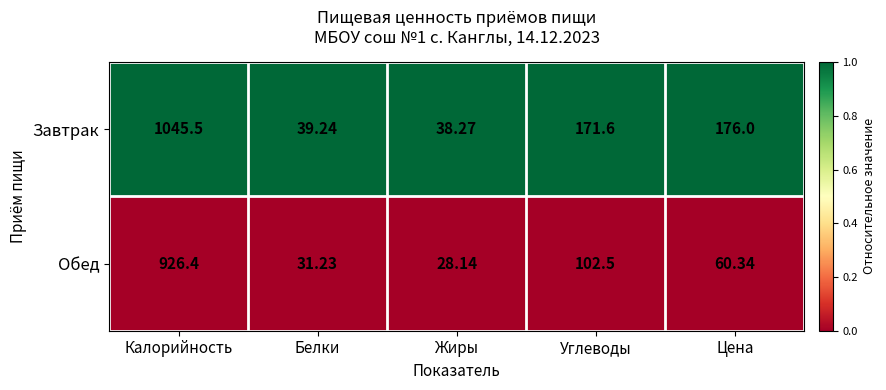

Which label corresponds to the smallest value in the chart?

Жиры